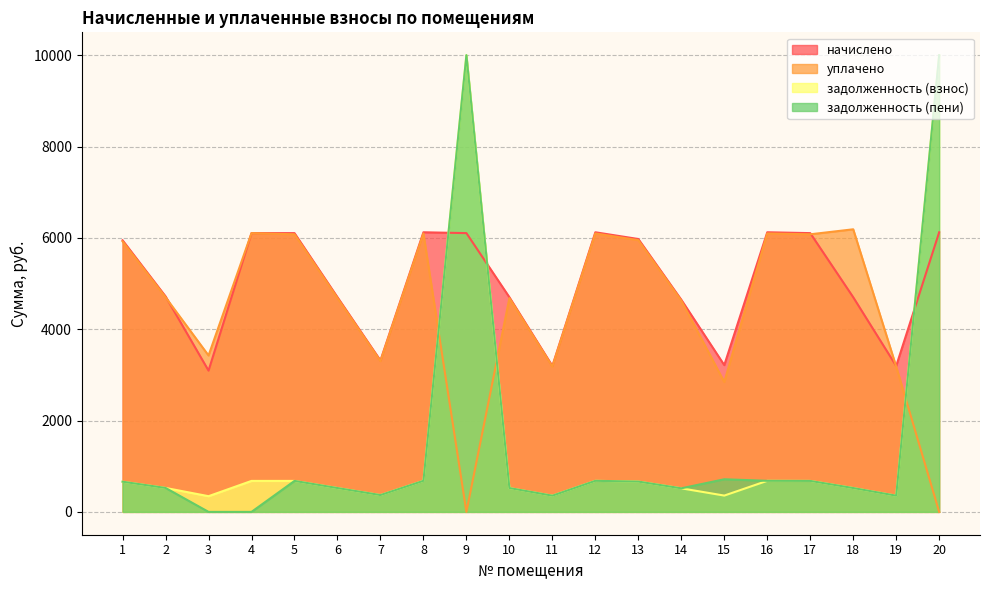

True or false: начислено has more than 1 points higher than both neighbors.

True